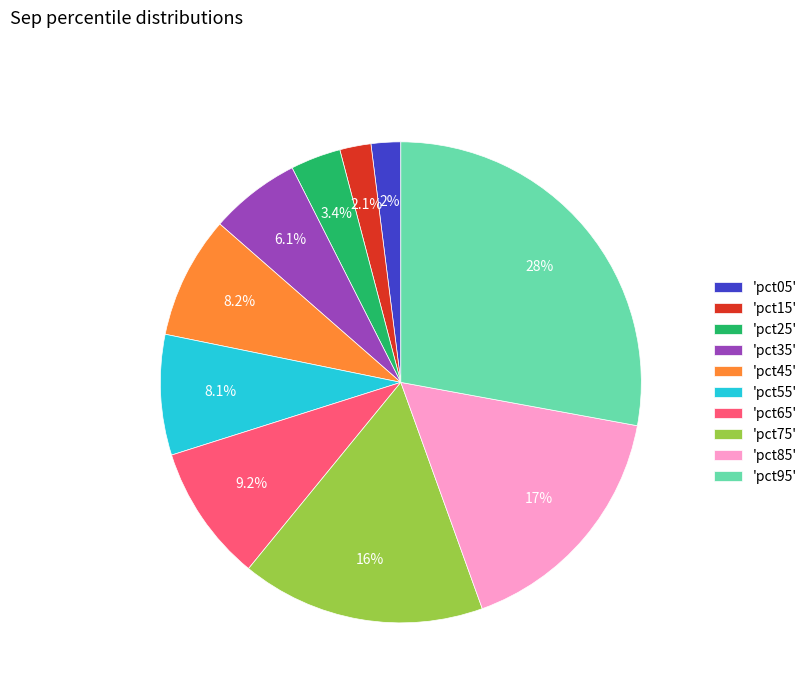

Does 'pct05' account for over 50% of the chart?

No